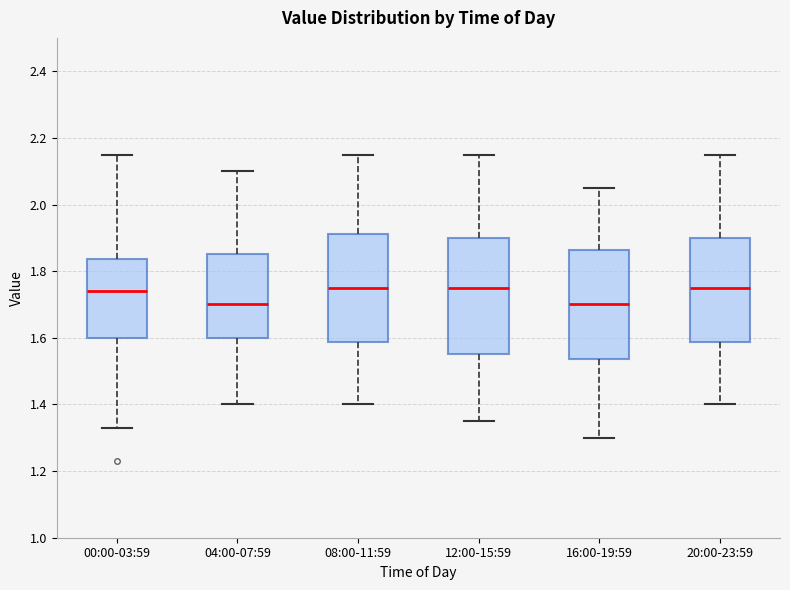

Where does the median line of the box for 00:00-03:59 sit on the y-axis? The values are not printed on the chart, so give them approximately, as read against the axis.

1.74